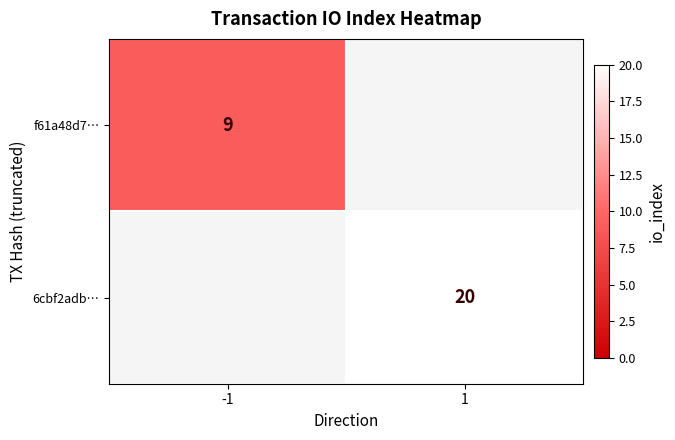

The value of f61a48d7… at -1 is 14. True or false?

False